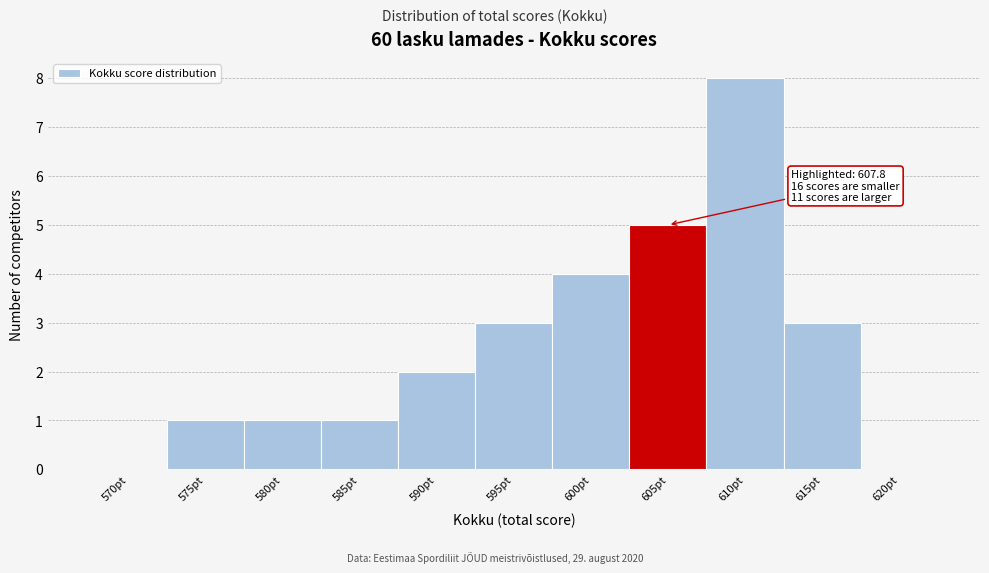

Reading left to right, what are all the values shown in this chart?

570pt=0	575pt=1	580pt=1	585pt=1	590pt=2	595pt=3	600pt=4	605pt=5	610pt=8	615pt=3	620pt=0